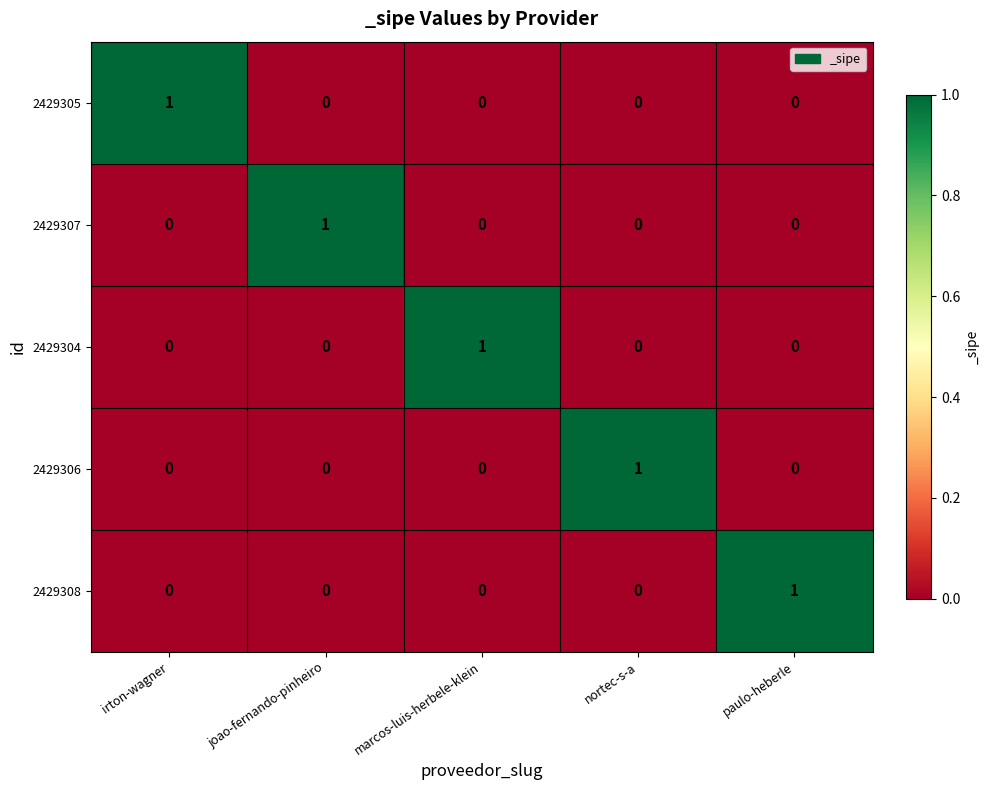

What is the difference between the highest and lowest values at irton-wagner?

1